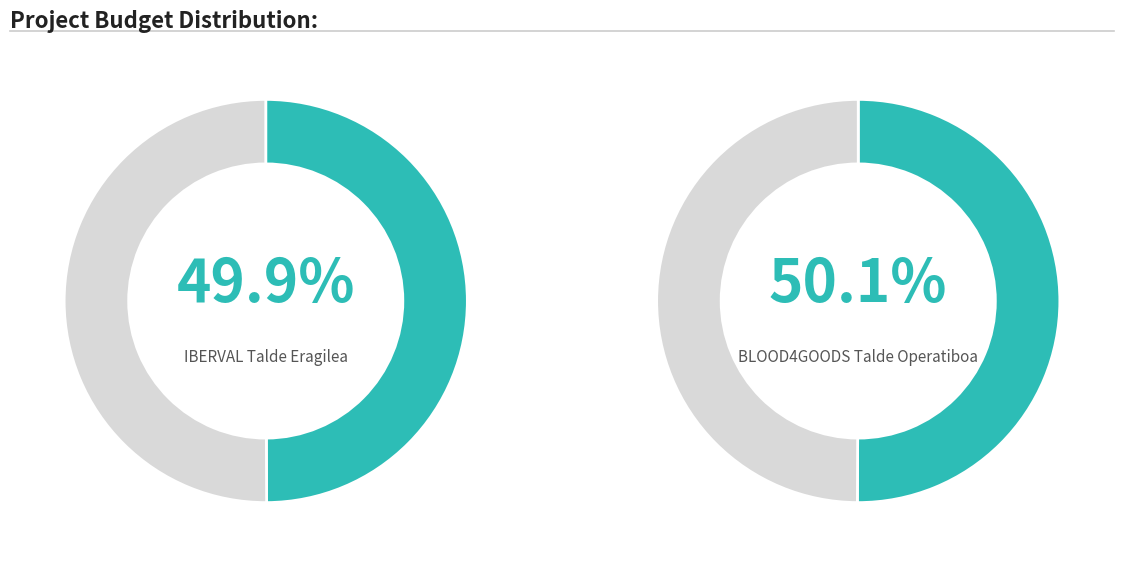

Is there any slice that represents more than half of the pie?

Yes